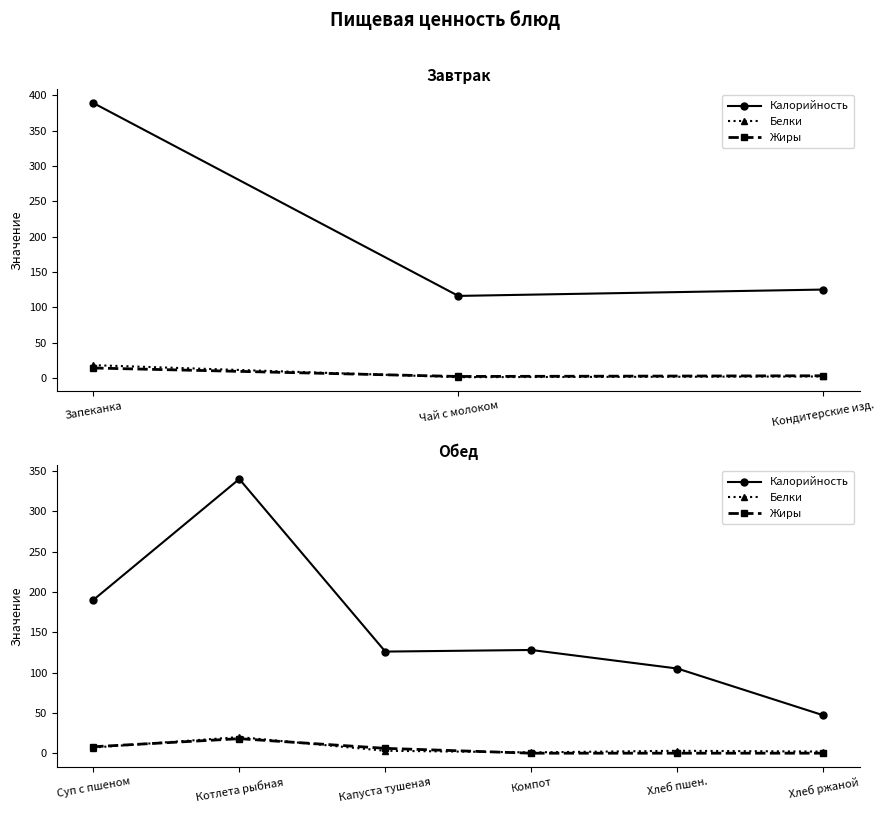

How many times do Белки and Жиры cross each other?

3